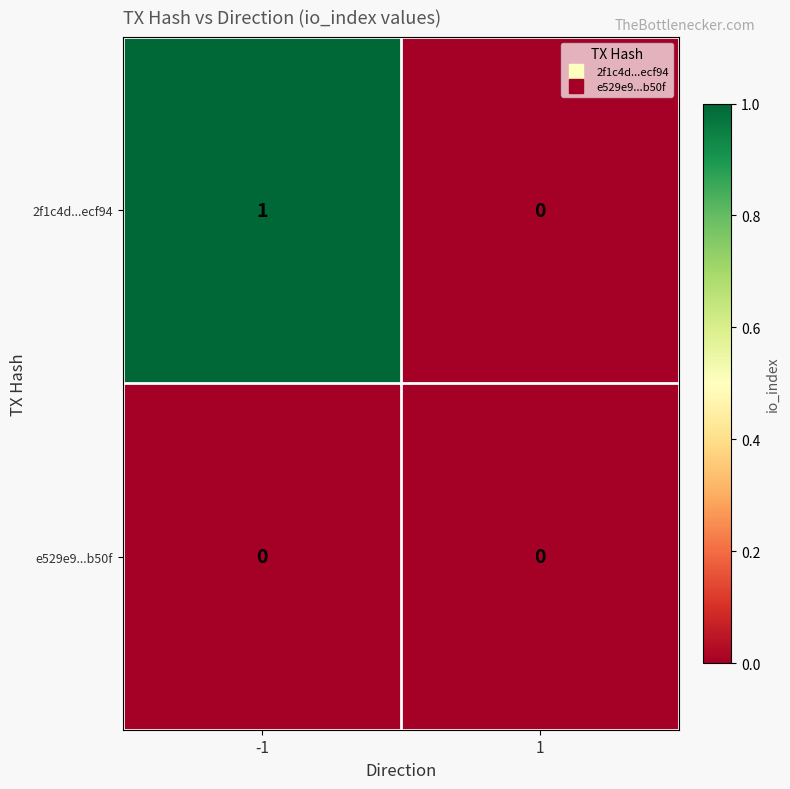

Rank the series by their maximum value, from highest to lowest.

2f1c4d...ecf94, e529e9...b50f